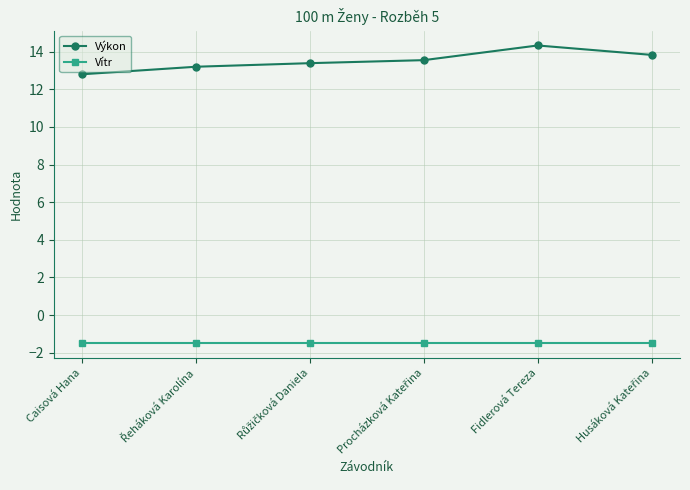

At which category is the sum across all series the highest?

Fidlerová Tereza